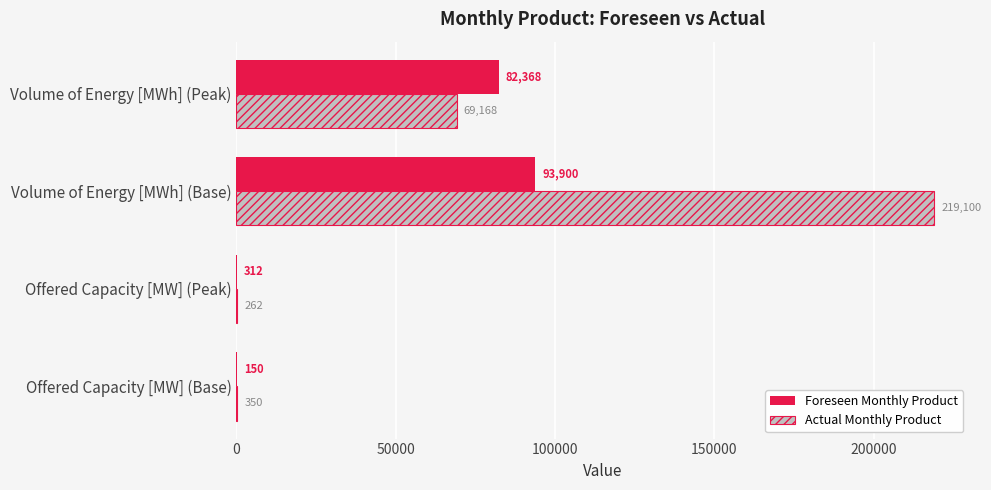

What is the total value across all series at Volume of Energy [MWh] (Peak)?

151536